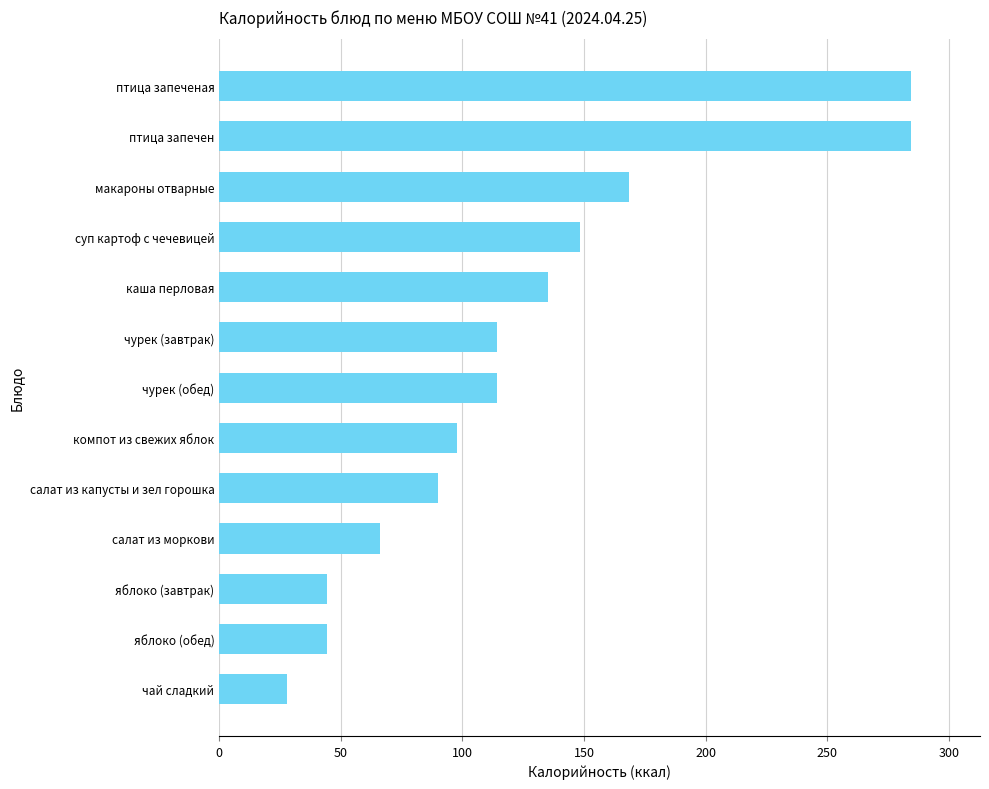

What is the ratio of the value at салат из капусты и зел горошка to the value at чурек (обед)?

0.8